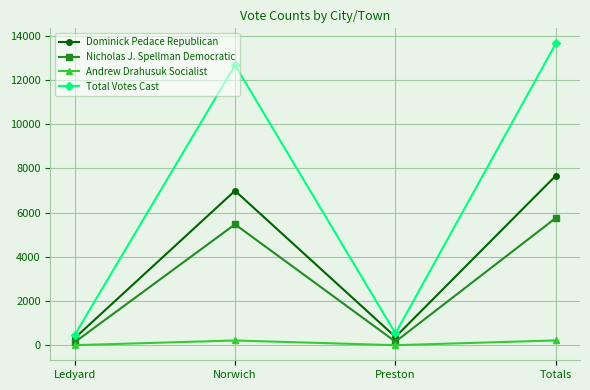

What value does the Dominick Pedace Republican series have at Totals?

7677